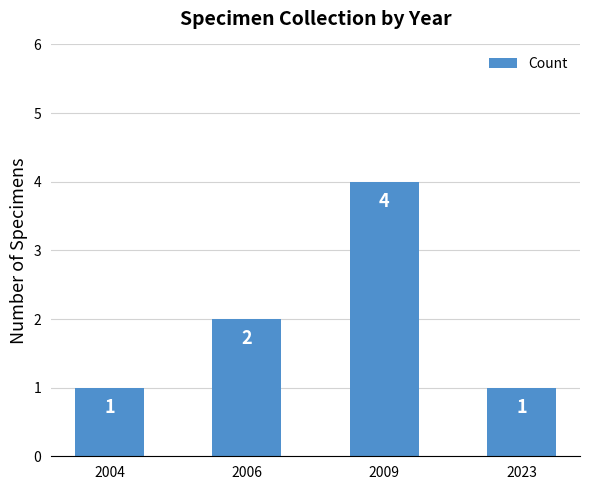

Reading right to left, what are all the values shown in this chart?

1	4	2	1